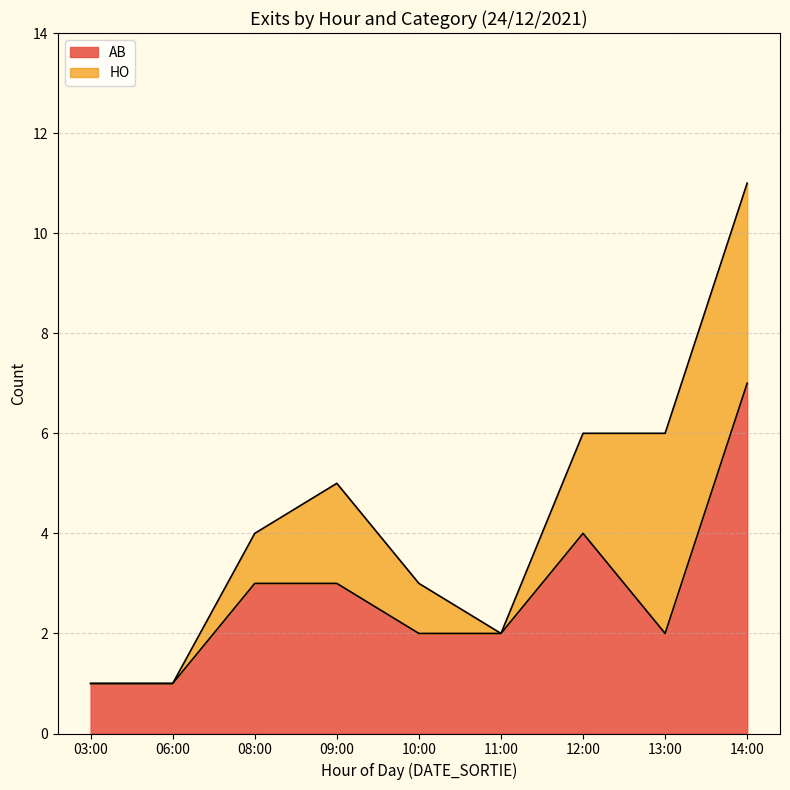

What value does the AB series have at 12:00?

4